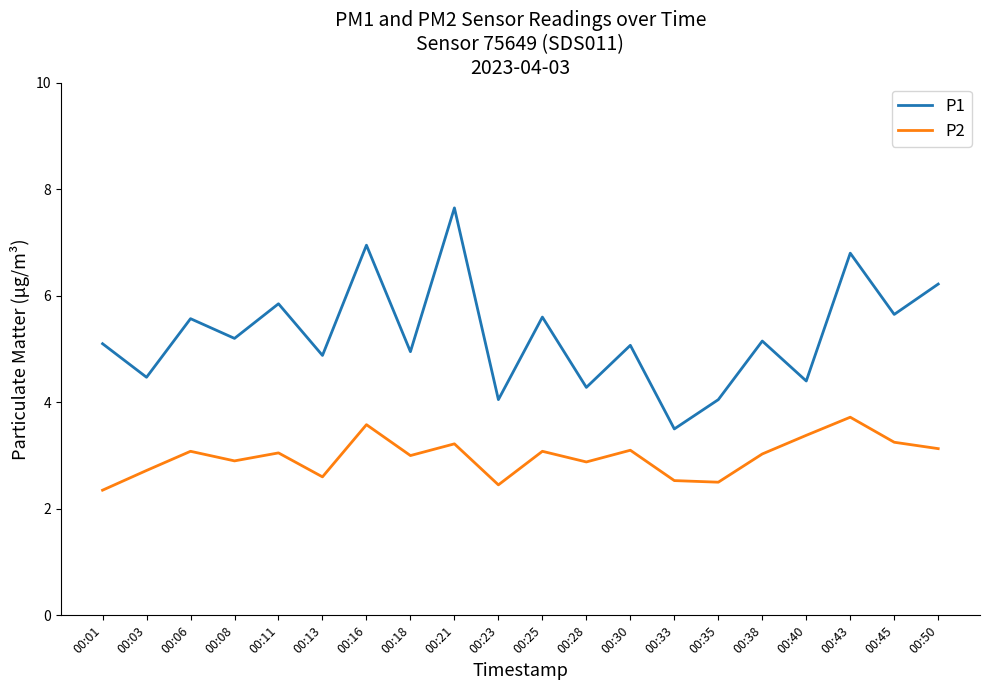

At which category is the sum across all series the highest?

00:21